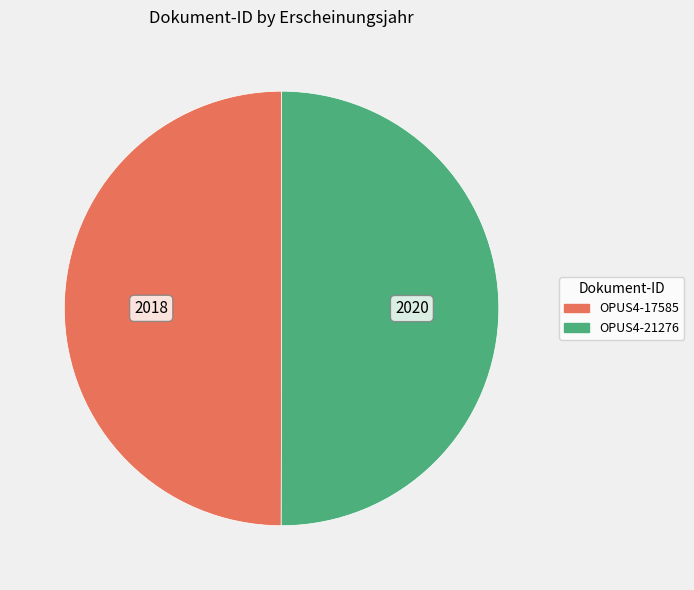

True or false: OPUS4-17585 accounts for 50% of the total.

True